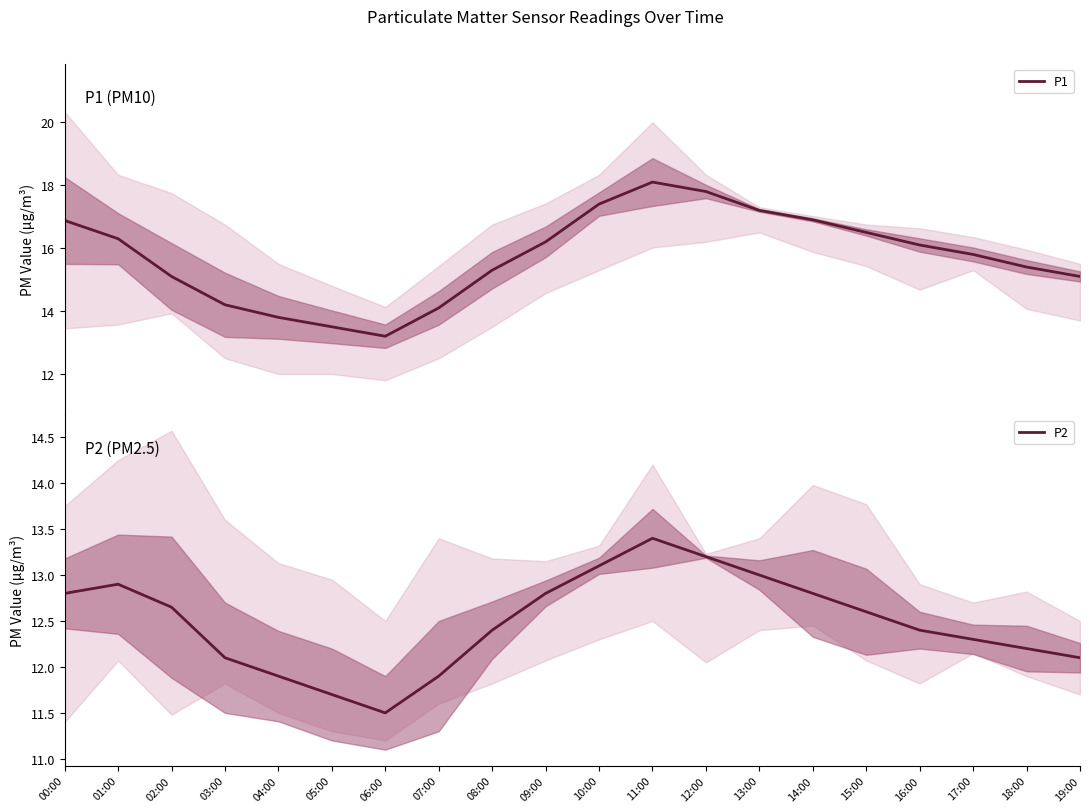

What is the average value of the P2 series?

12.5